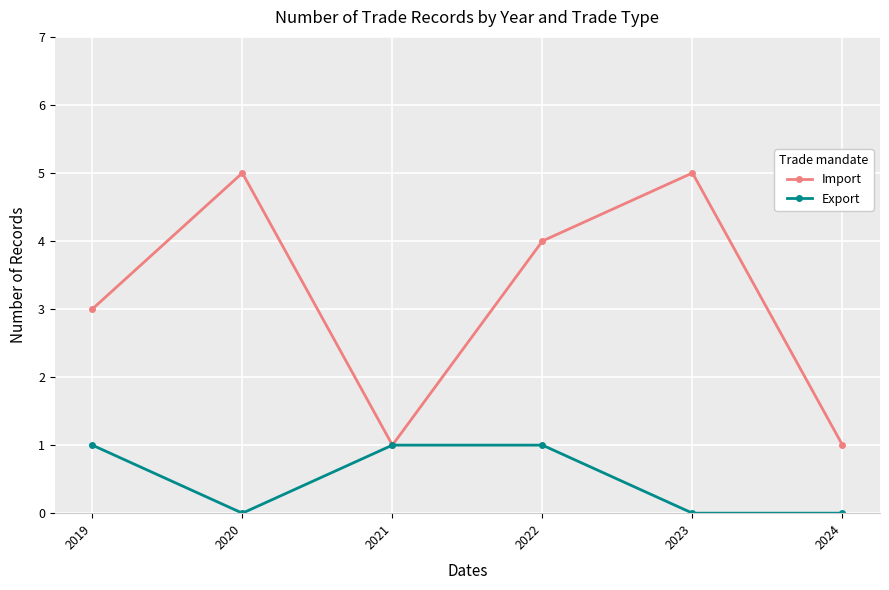

Rank the series by their maximum value, from highest to lowest.

Import, Export